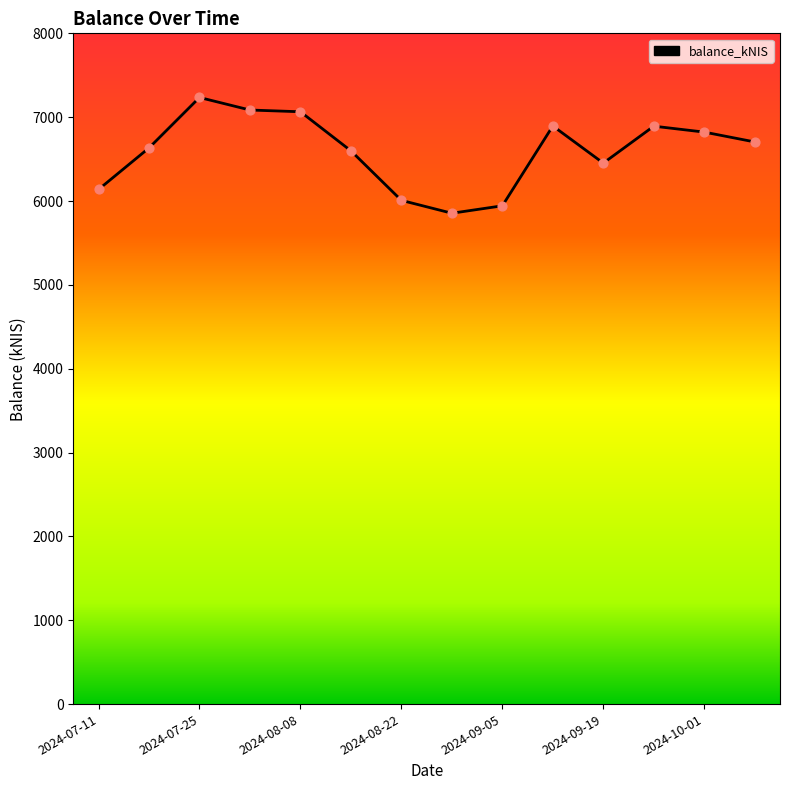

What is the difference between the maximum and minimum values?

1380.5